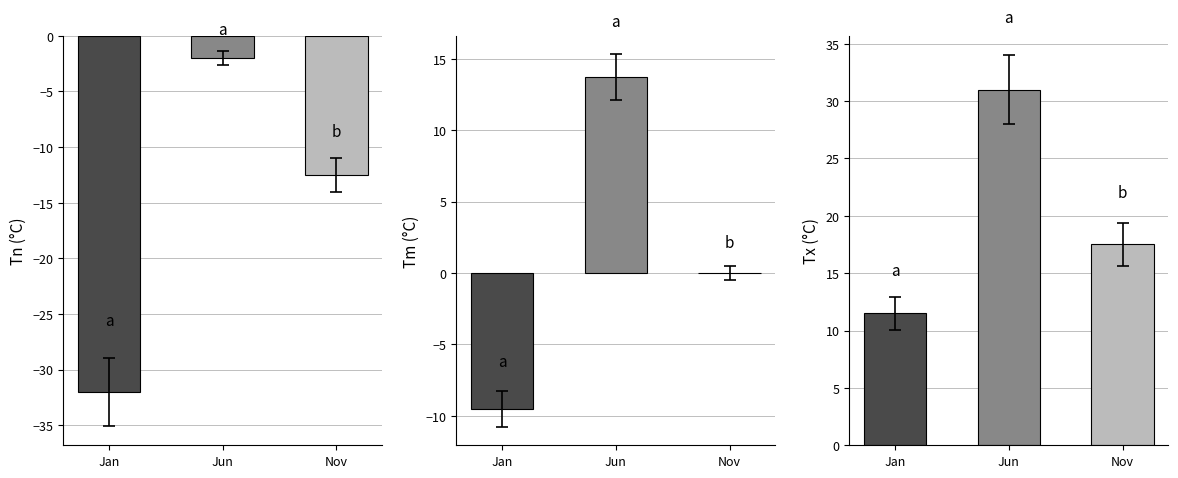

How many values in Tm are above zero?

1